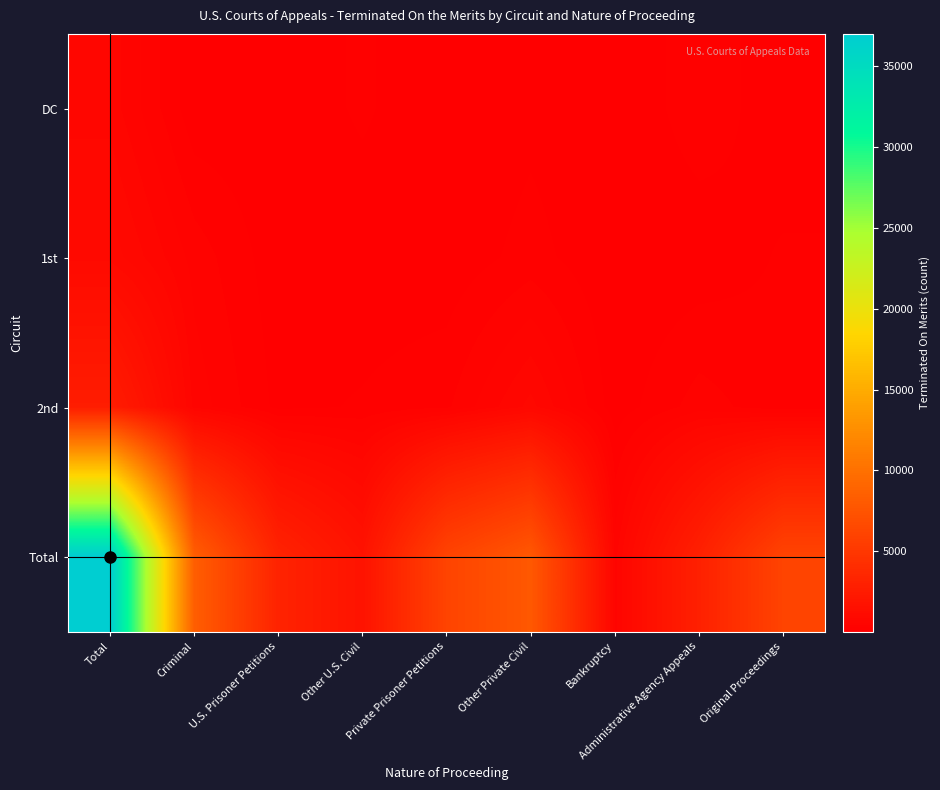

Reading left to right, list all the values displayed in this chart.

DC: Total=662	Criminal=42	U.S. Prisoner Petitions=33	Other U.S. Civil=174	Private Prisoner Petitions=12	Other Private Civil=104	Bankruptcy=3	Administrative Agency Appeals=244	Original Proceedings=50
1st: Total=965	Criminal=378	U.S. Prisoner Petitions=52	Other U.S. Civil=52	Private Prisoner Petitions=45	Other Private Civil=204	Bankruptcy=20	Administrative Agency Appeals=48	Original Proceedings=166
2nd: Total=2648	Criminal=529	U.S. Prisoner Petitions=104	Other U.S. Civil=163	Private Prisoner Petitions=263	Other Private Civil=777	Bankruptcy=58	Administrative Agency Appeals=364	Original Proceedings=186
Total: Total=36992	Criminal=8415	U.S. Prisoner Petitions=3209	Other U.S. Civil=1752	Private Prisoner Petitions=6114	Other Private Civil=7876	Bankruptcy=531	Administrative Agency Appeals=2977	Original Proceedings=6118